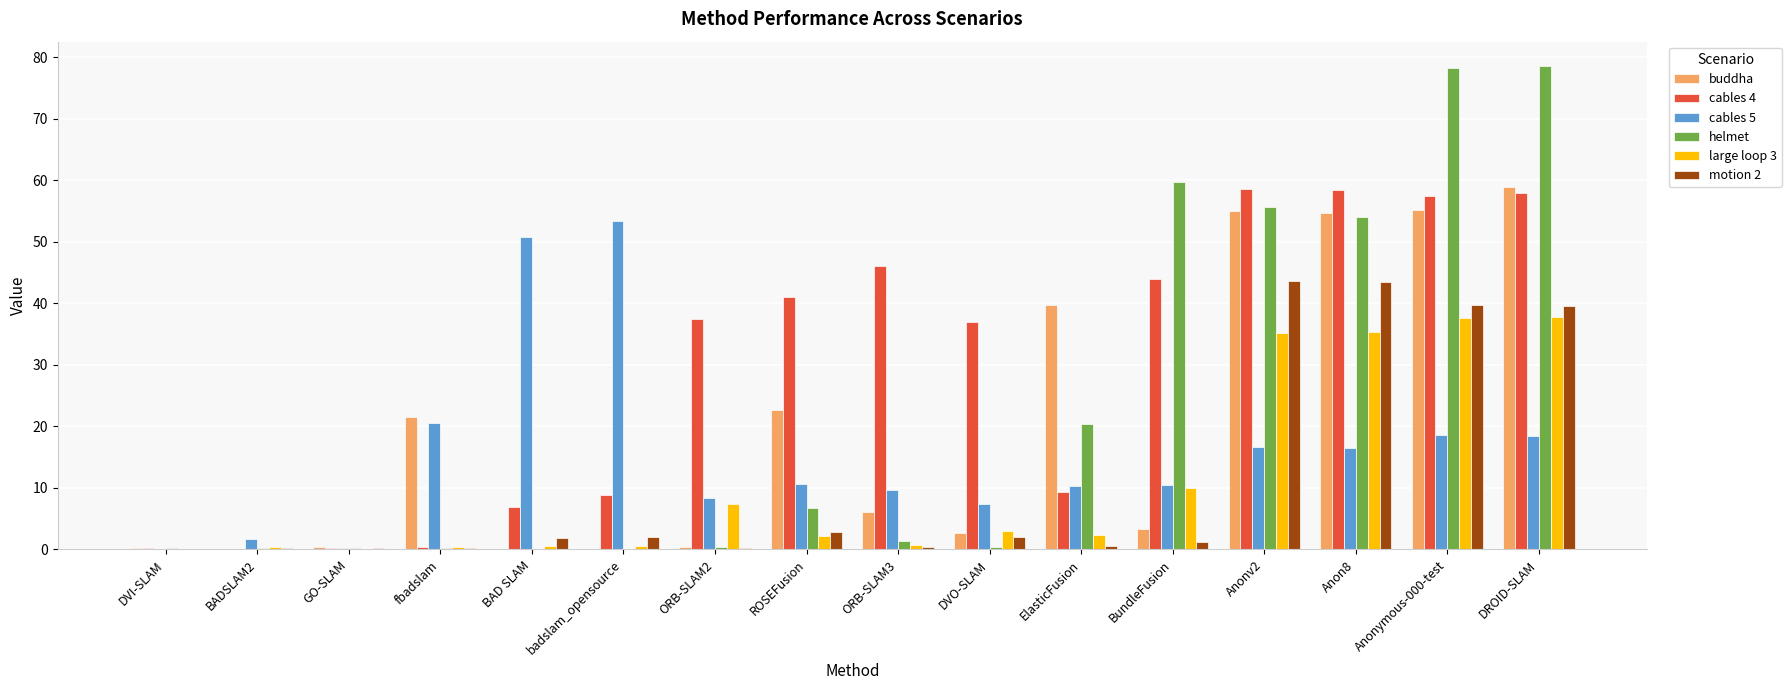

Between DVO-SLAM and Anonymous-000-test, which series saw the biggest shift?

helmet